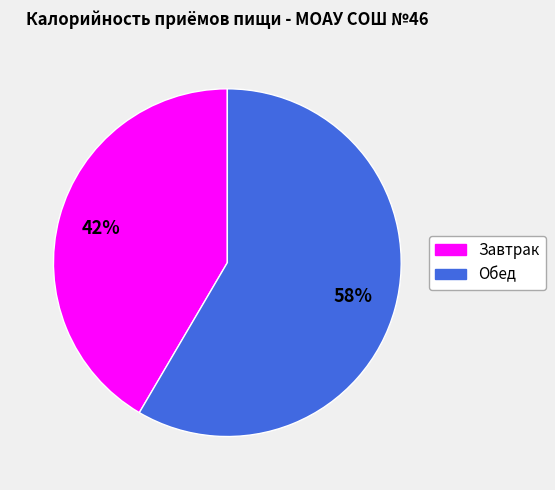

Do Завтрак and Обед together represent more than half of the pie?

Yes